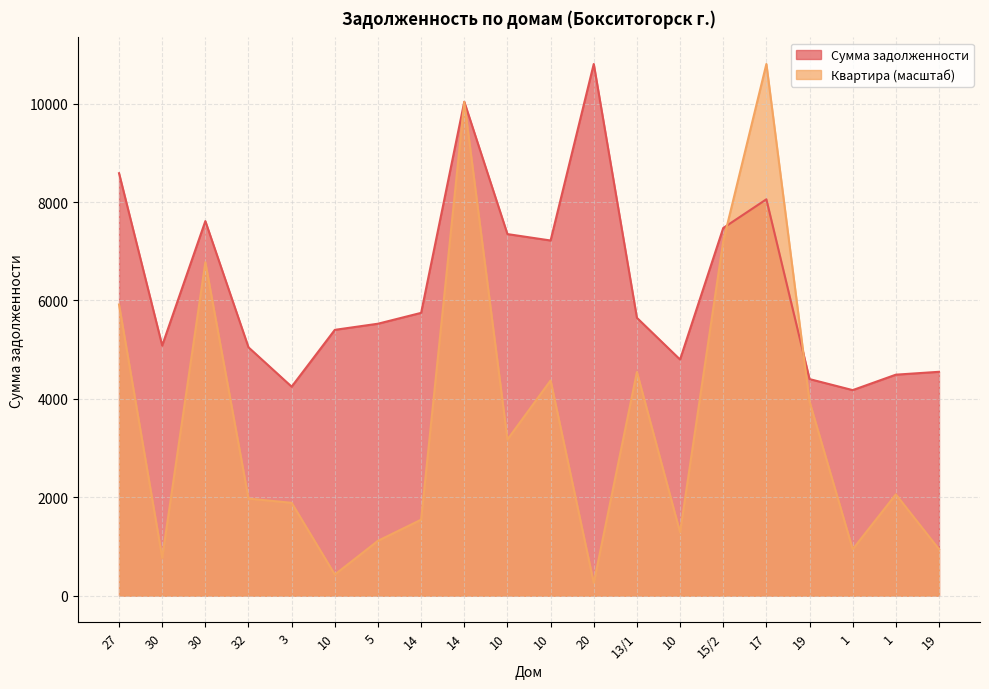

What is the label of the 11th point from the right?

10